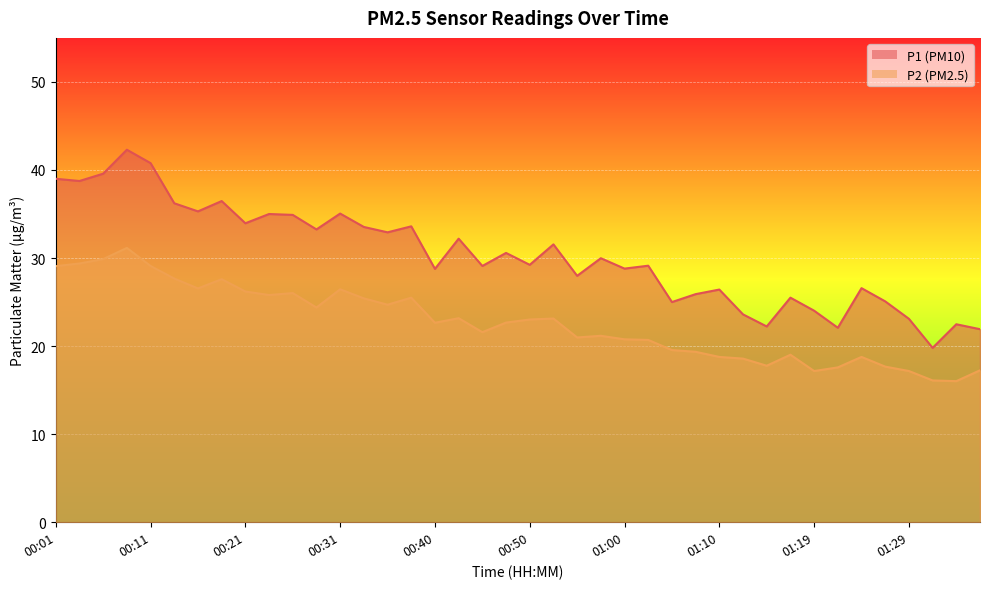

What is the maximum value shown in the chart?

42.3